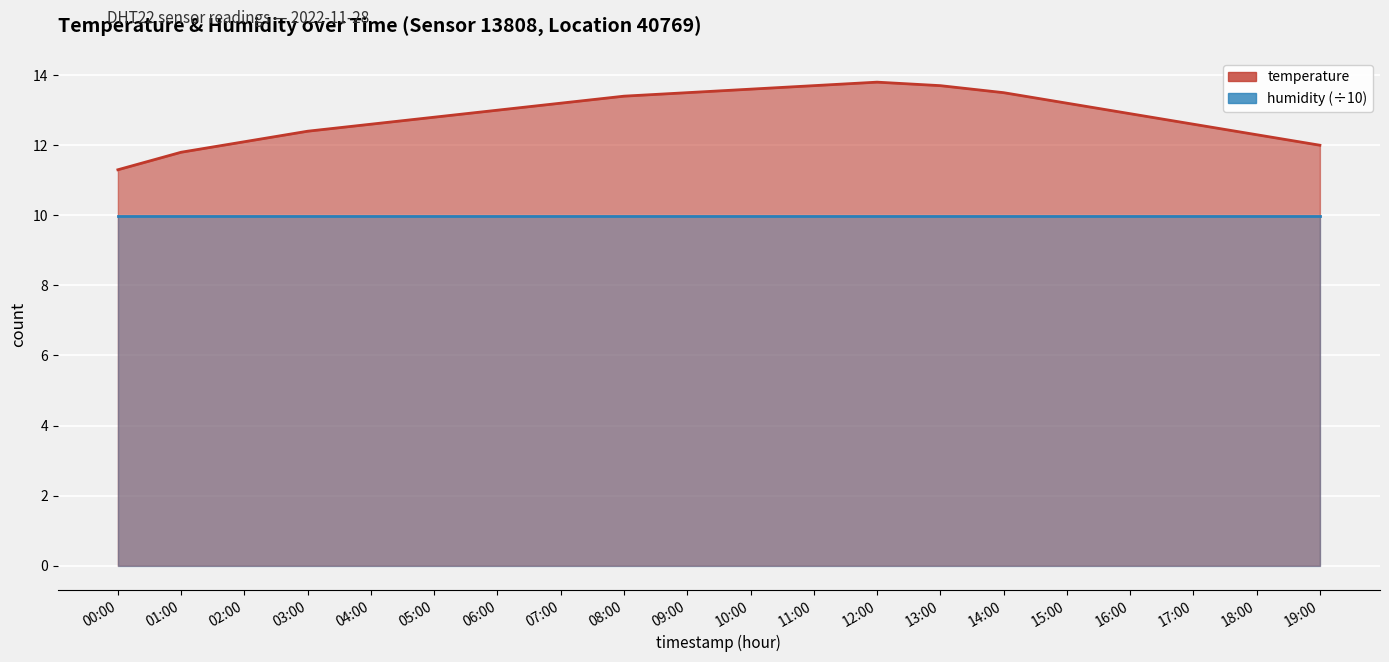

List the labels in order of value, smallest first.

00:00, 01:00, 19:00, 02:00, 18:00, 03:00, 04:00, 17:00, 05:00, 16:00, 06:00, 07:00, 15:00, 08:00, 09:00, 14:00, 10:00, 11:00, 13:00, 12:00